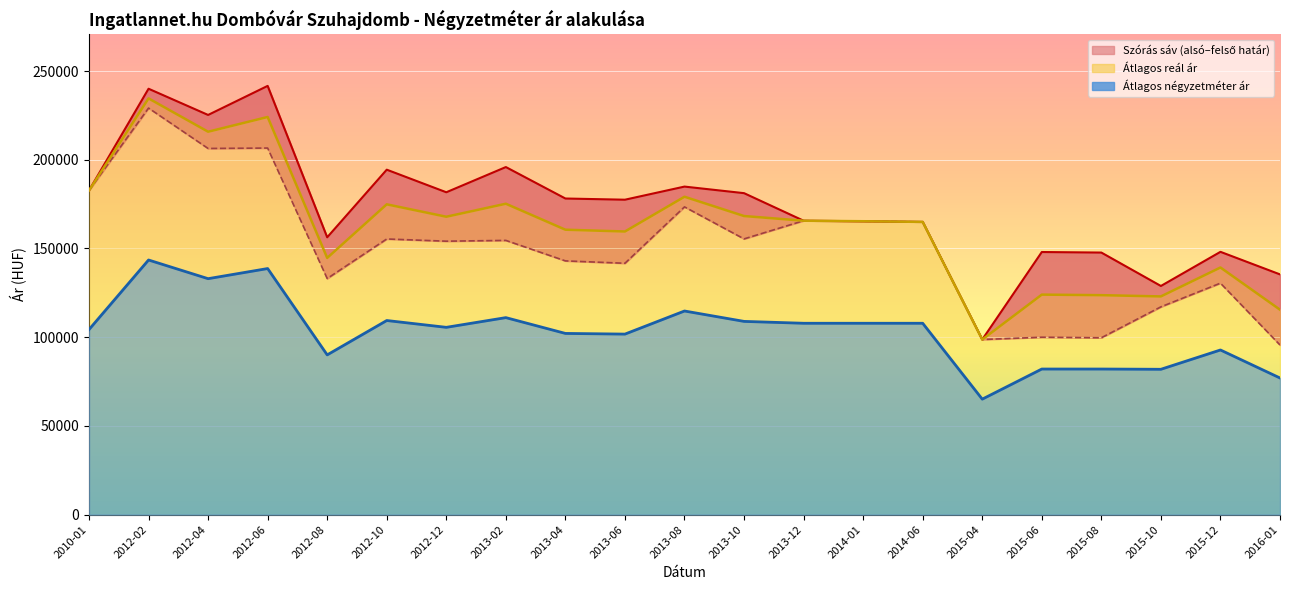

Which label corresponds to the largest value in the chart?

2012-06